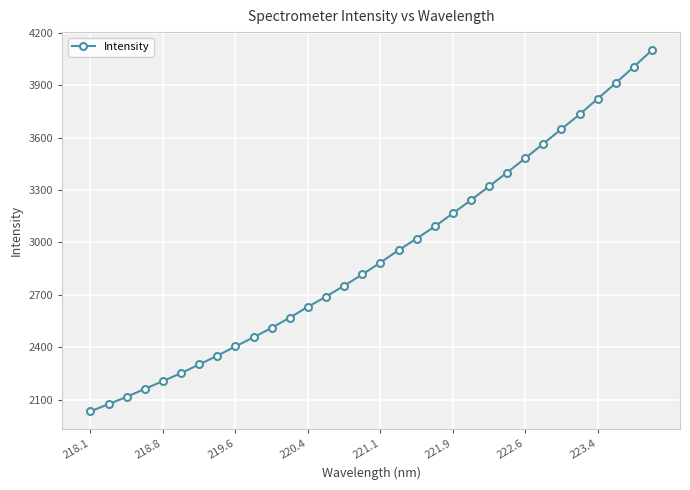

What is the value of the 17th point from the left?

2885.3